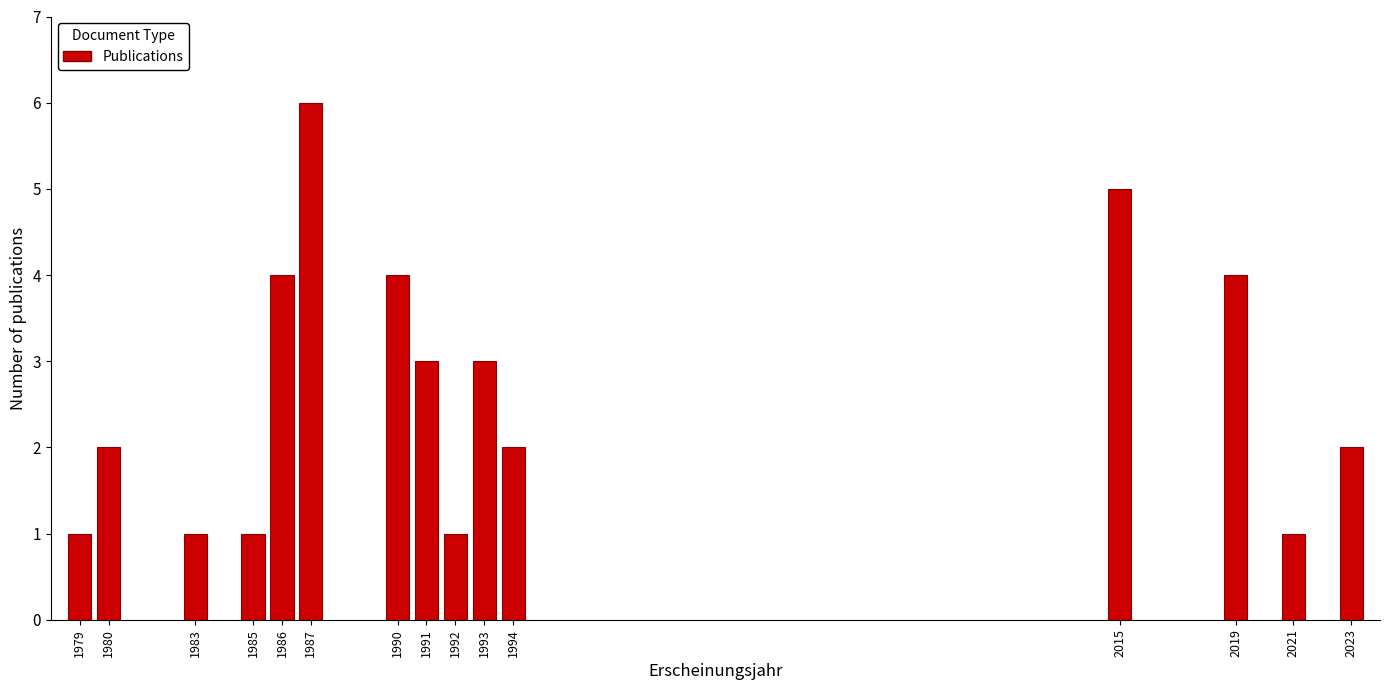

Reading left to right, what are all the values shown in this chart?

1	2	1	1	4	6	4	3	1	3	2	5	4	1	2